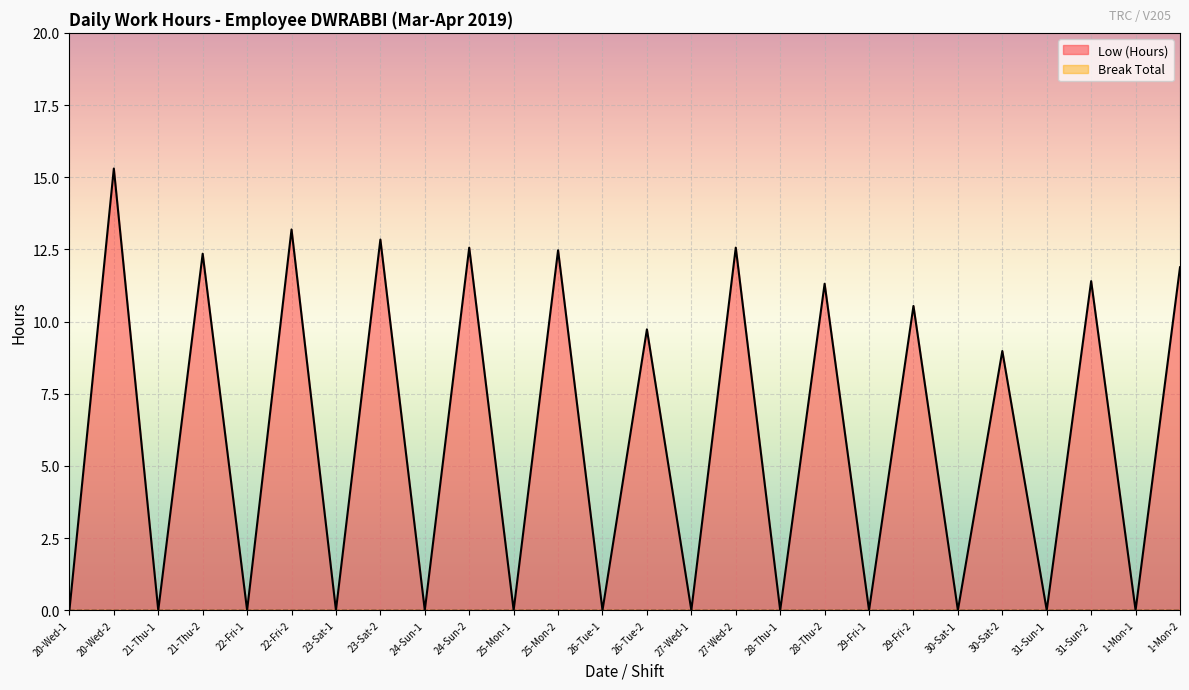

What position from the right is 20-Wed-2?

25